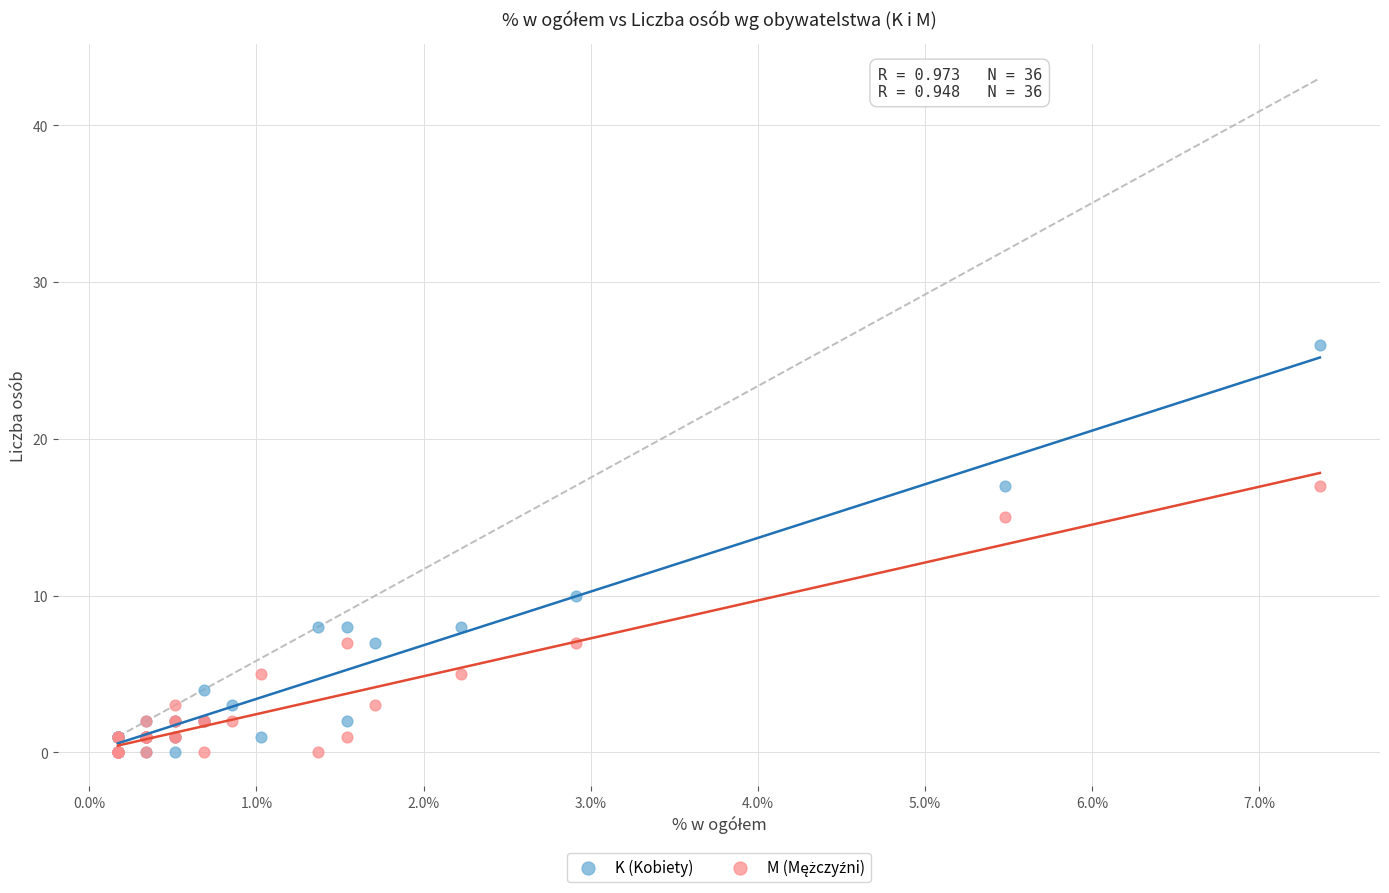

Which series has the widest spread of Y values?

K (Kobiety)